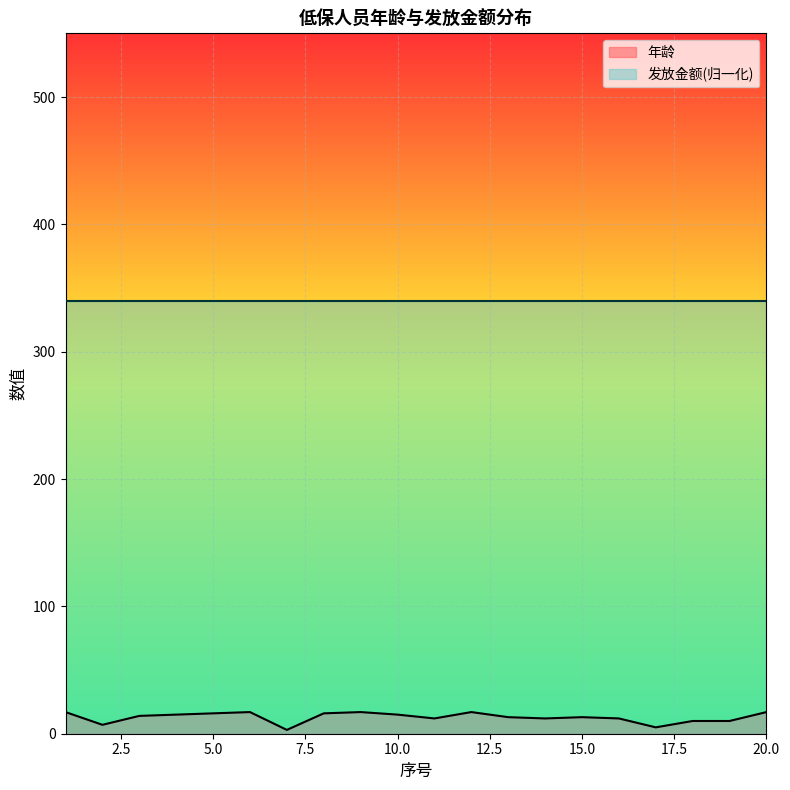

At which label is the value closest to 10?

18